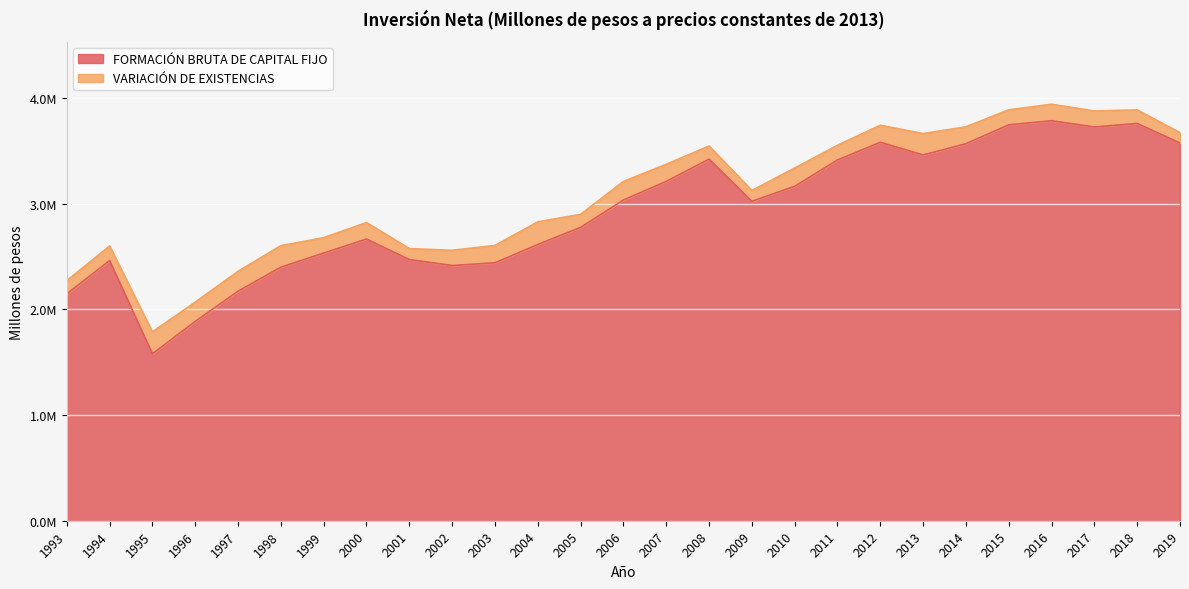

True or false: the data has more than 1 interior local peaks.

True